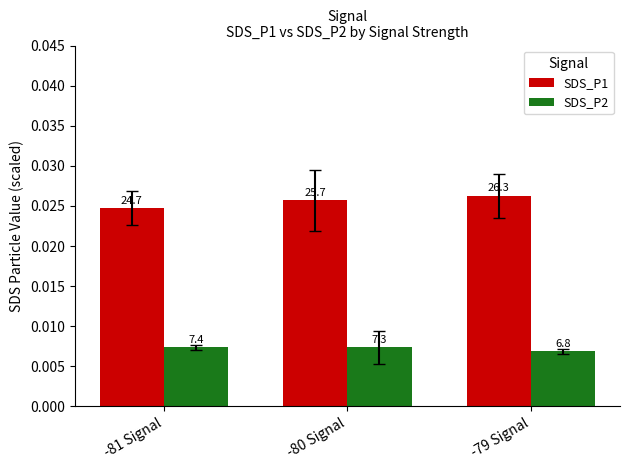

What position from the left is -81 Signal?

1